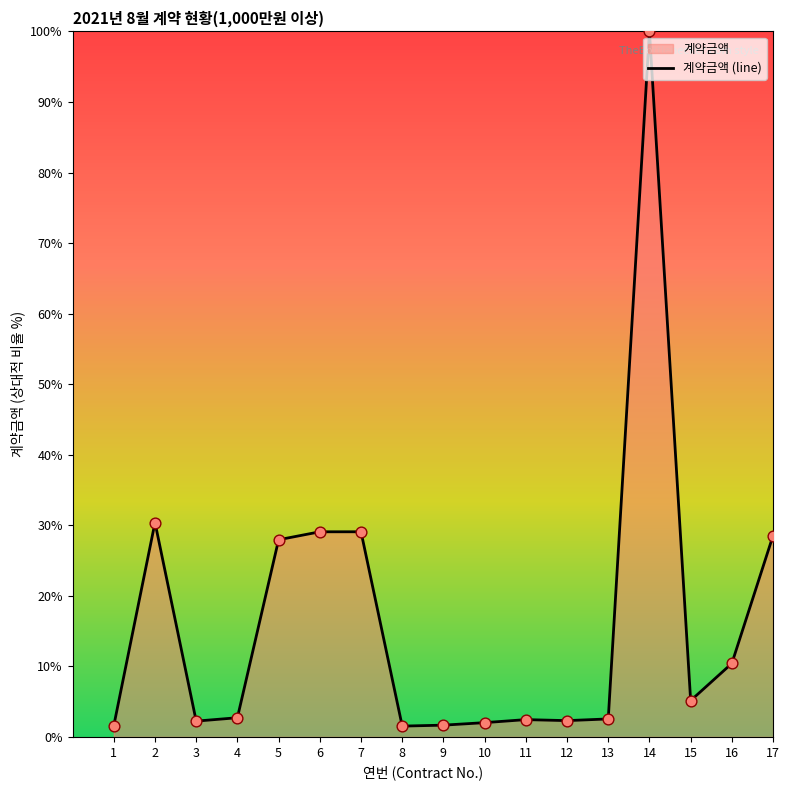

Which has a higher value, 4 or 16?

16